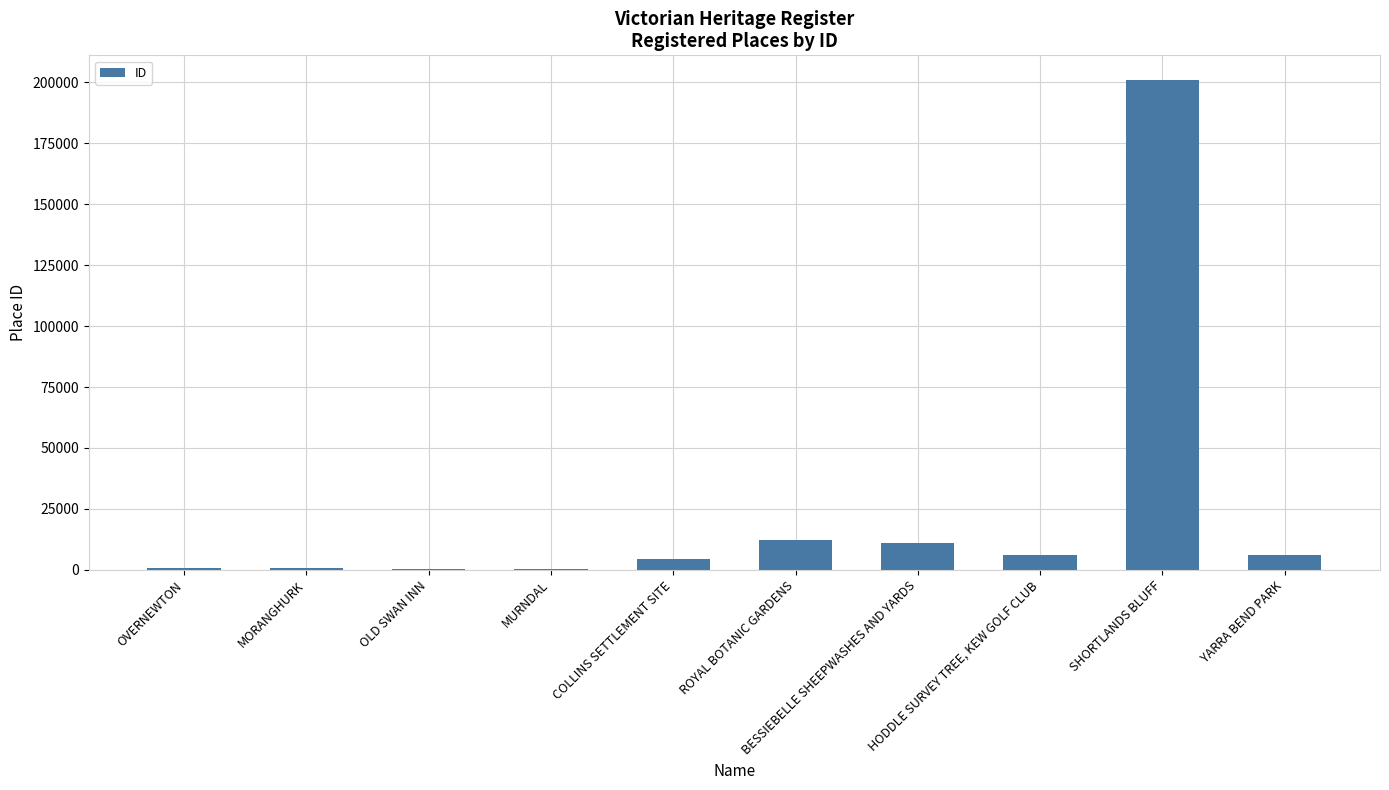

What is the sum of all values?

243505